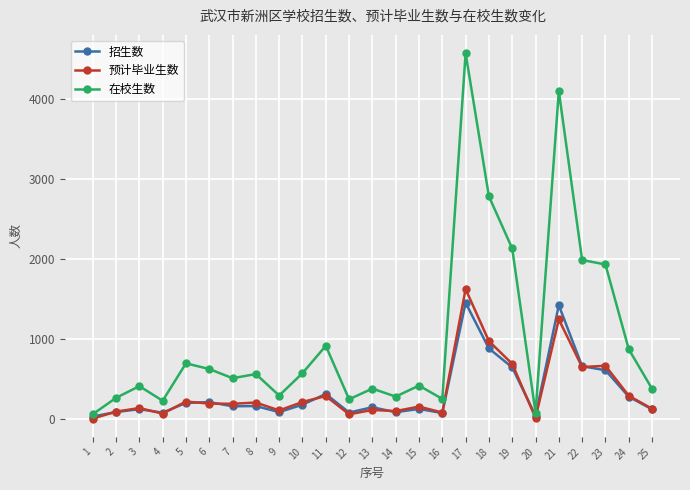

What is the sum of all 预计毕业生数 values?

8578